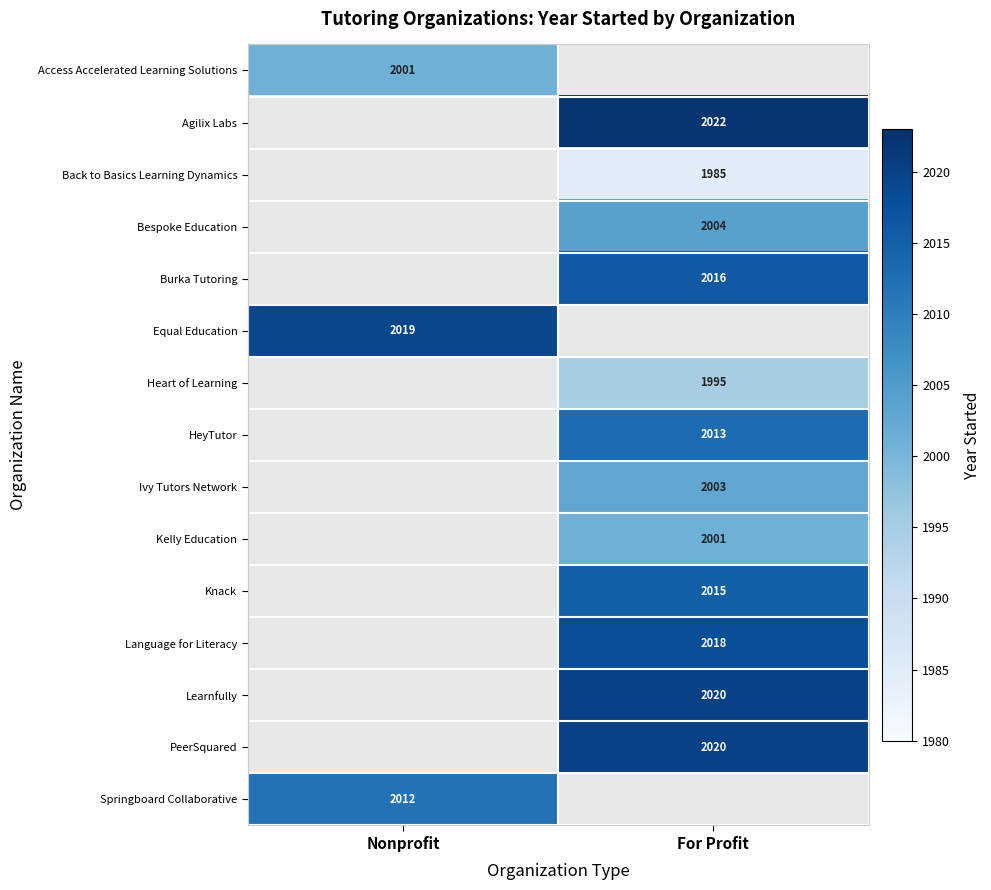

True or false: Back to Basics Learning Dynamics has a value of 3177 at For Profit.

False